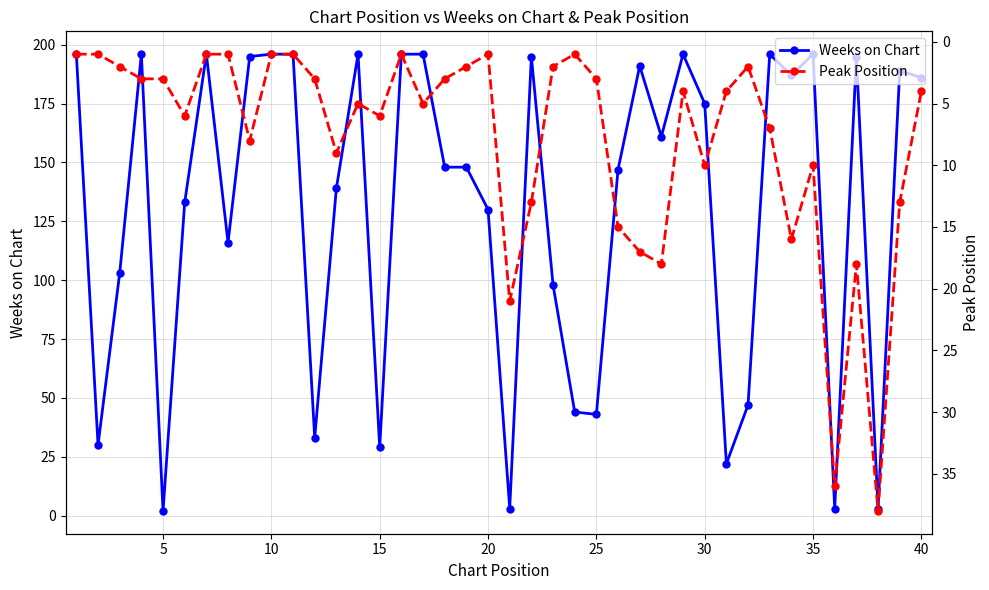

What are all the series names shown in the legend?

Weeks on Chart, Peak Position